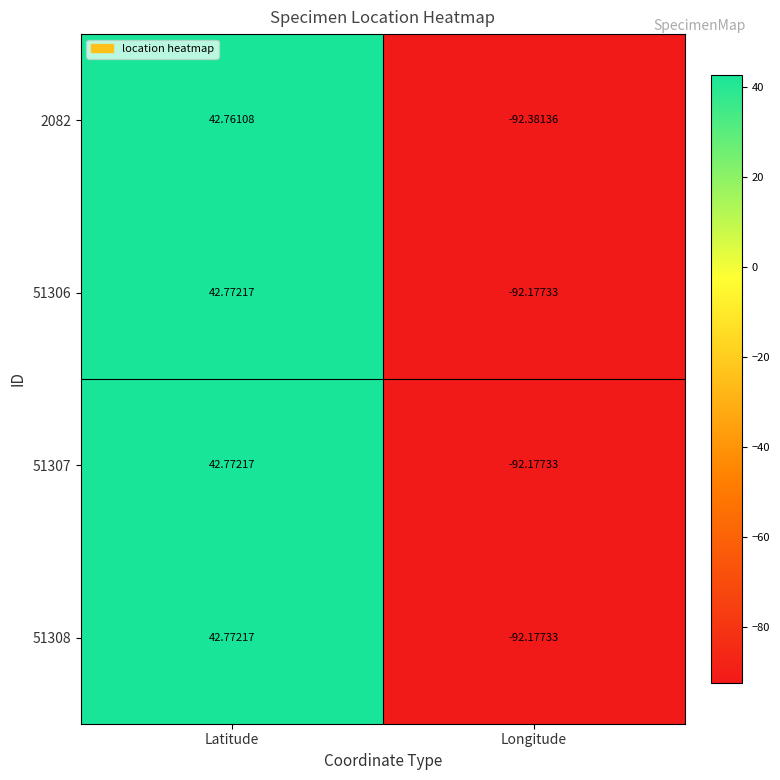

What is the maximum value shown in the chart?

42.8